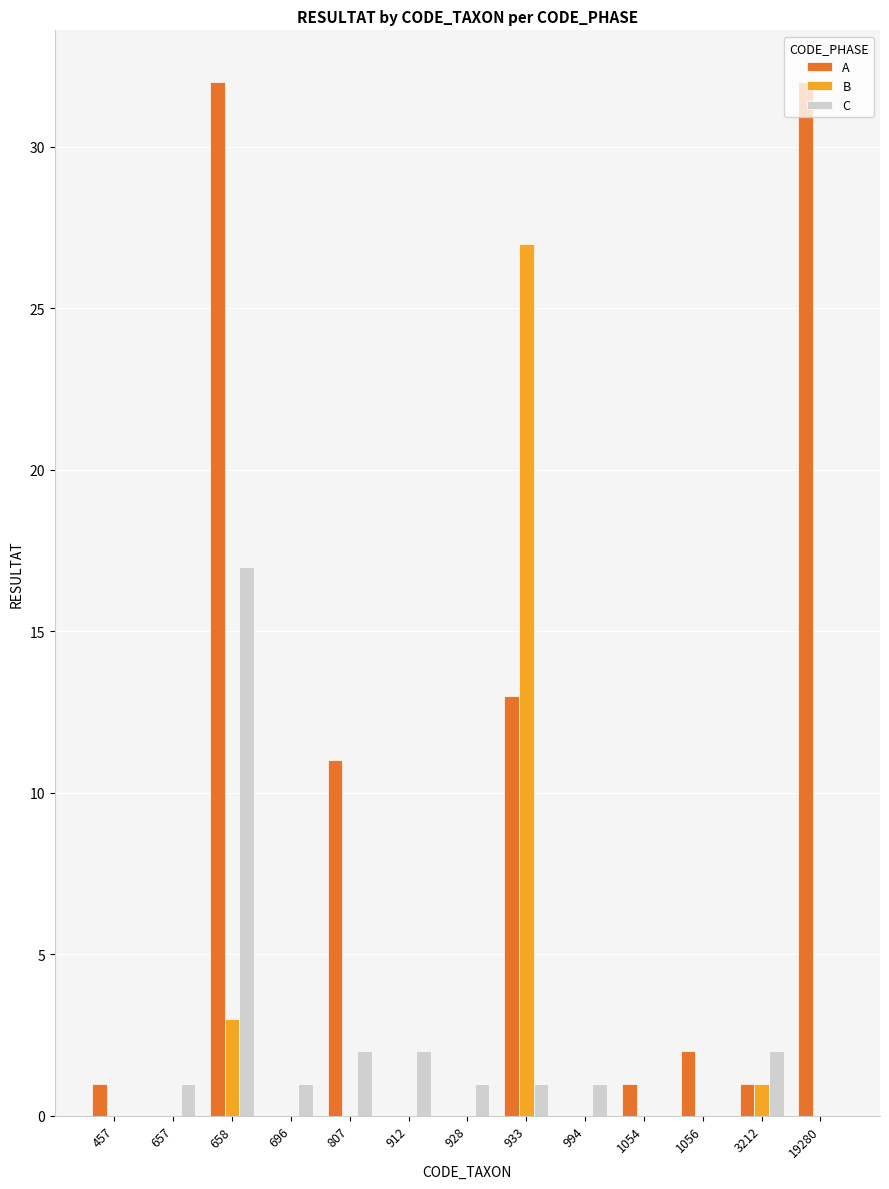

What is the greatest value displayed?

32